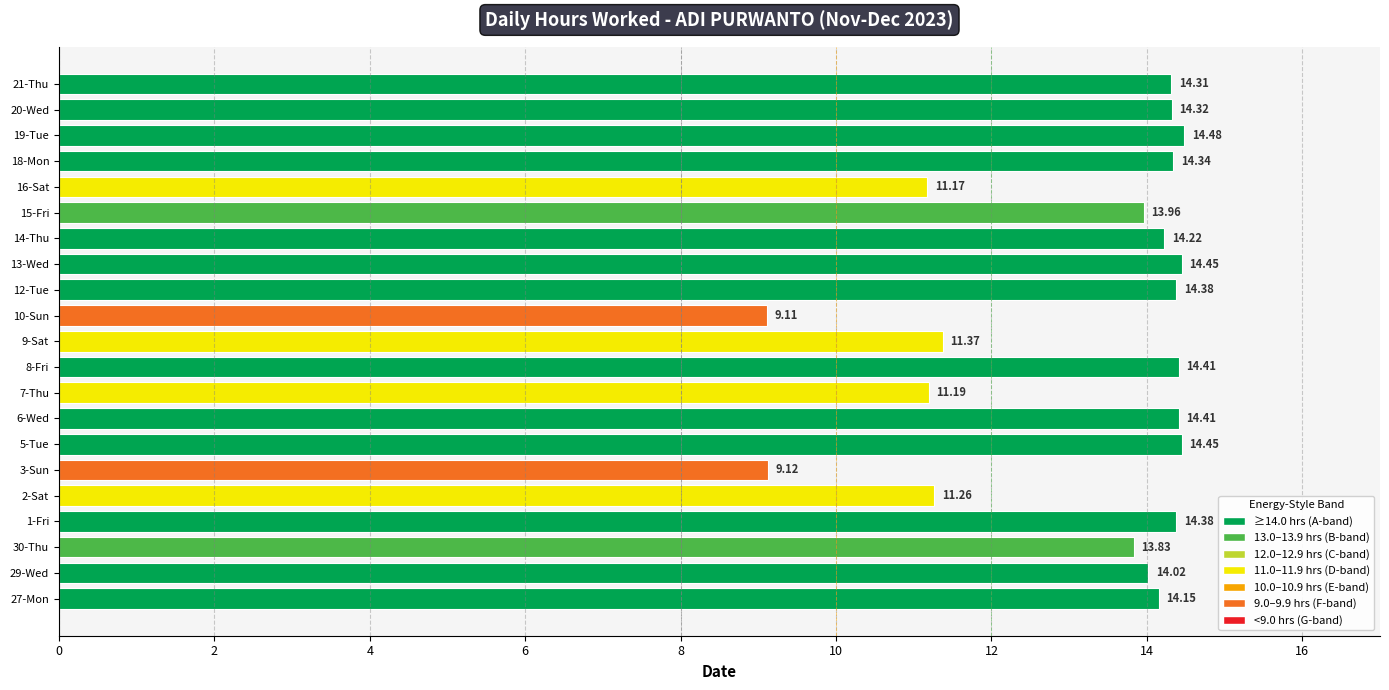

At which label is the value closest to 11?

16-Sat